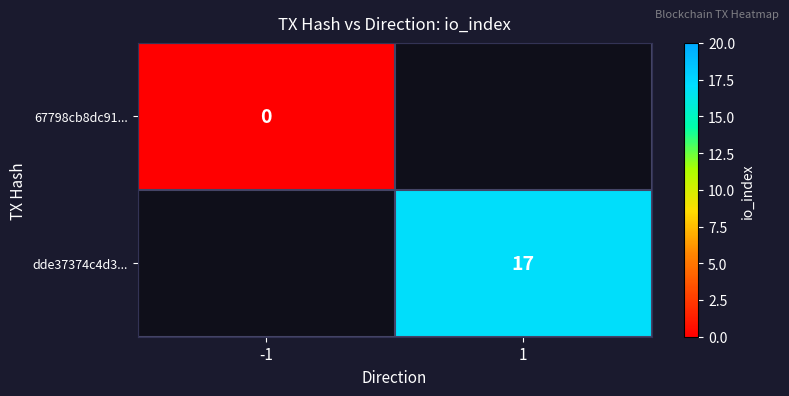

Count the number of data series in this chart.

2